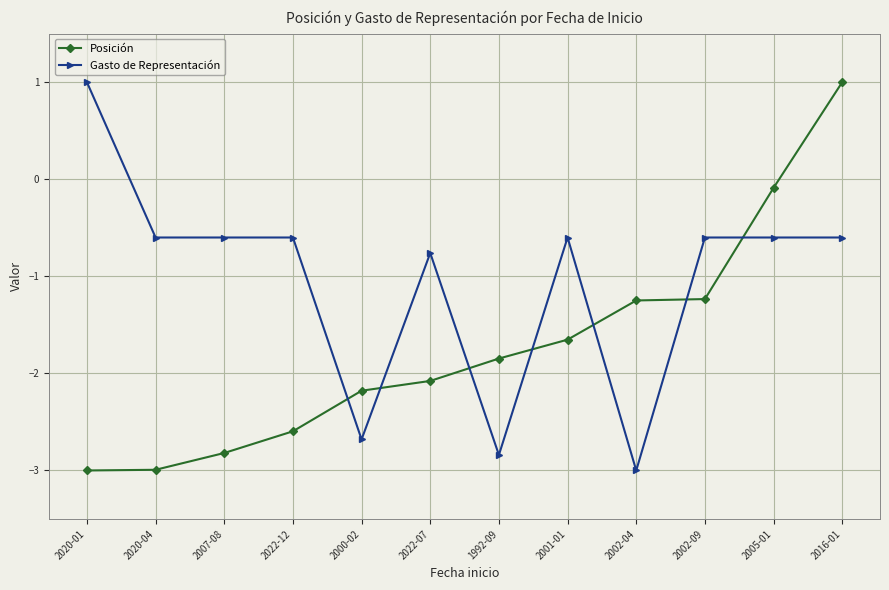

What is the difference between the maximum and minimum values in the Gasto de Representación series?

4.0